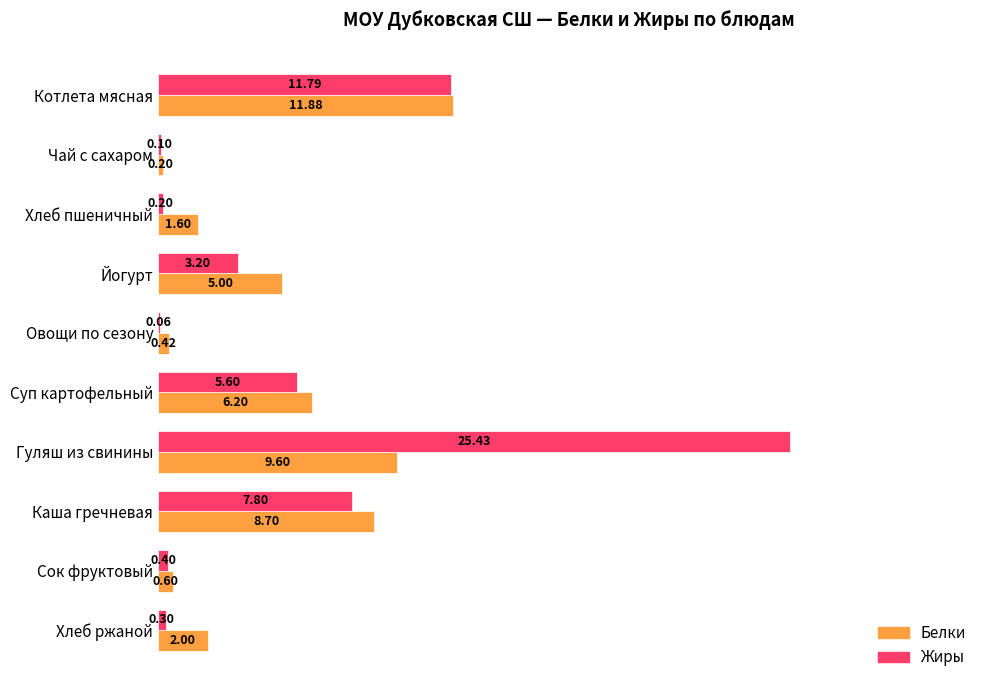

What is the sum of the Белки values at Суп картофельный and Овощи по сезону?

6.6